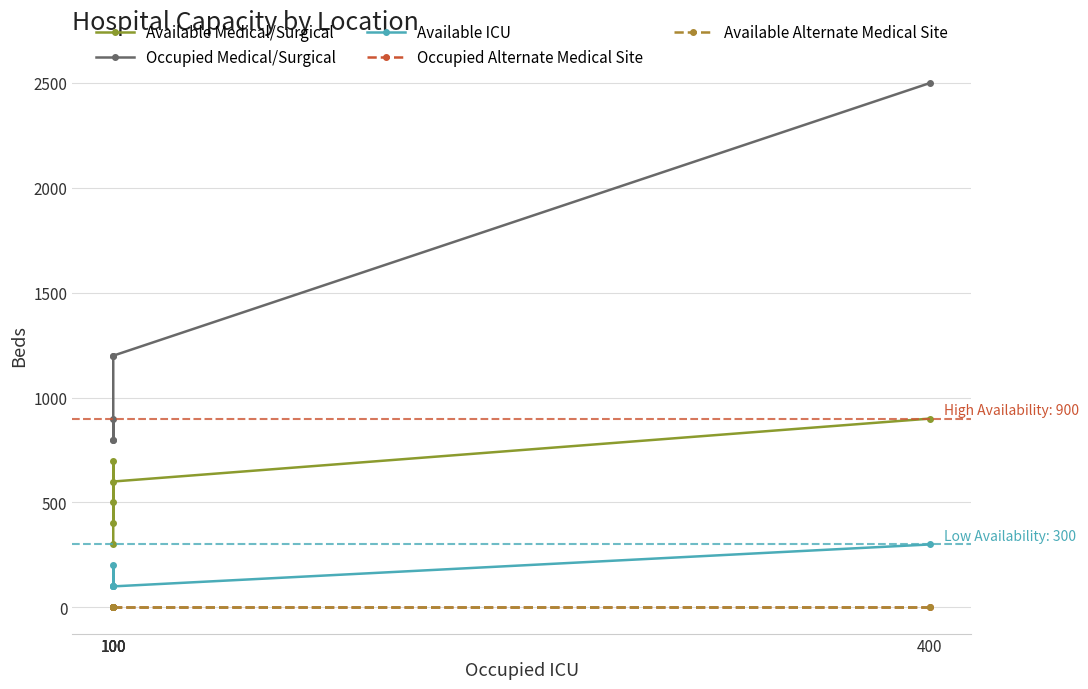

Is the value of Occupied Medical/Surgical at 100 greater than the value of Occupied Alternate Medical Site at 100?

Yes